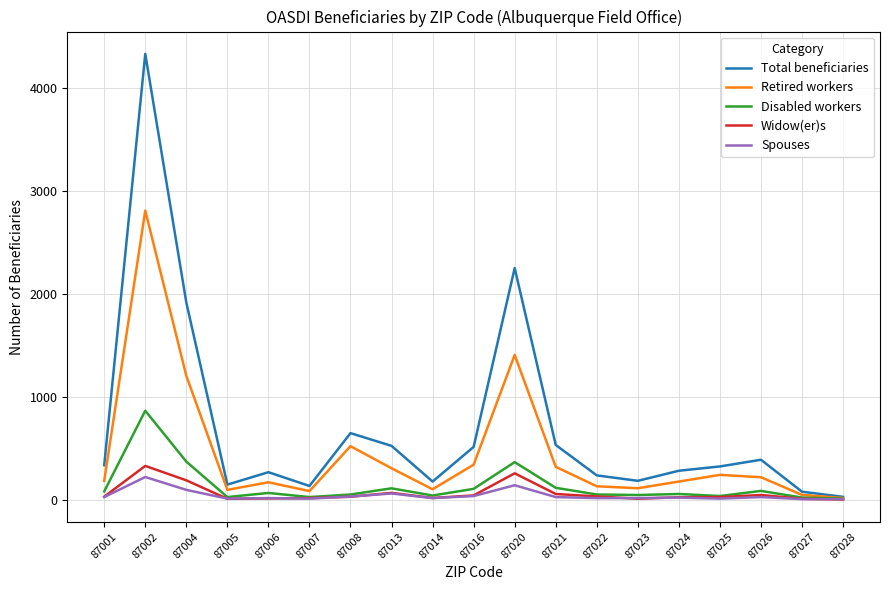

What is the difference between the Retired workers values at 87008 and 87021?

201